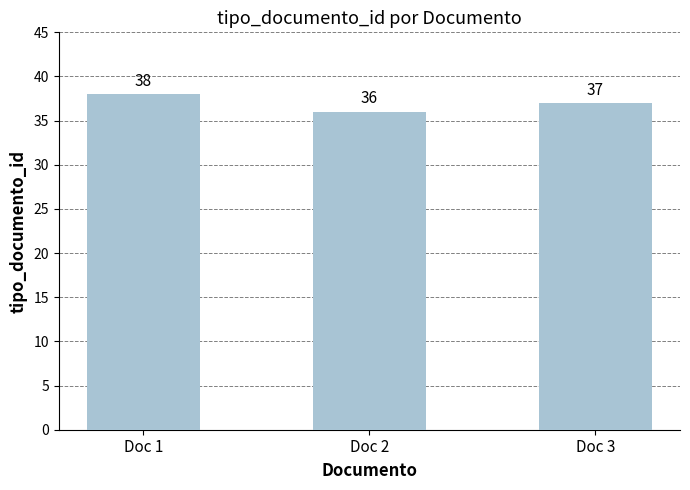

What is the minimum value shown in the chart?

36